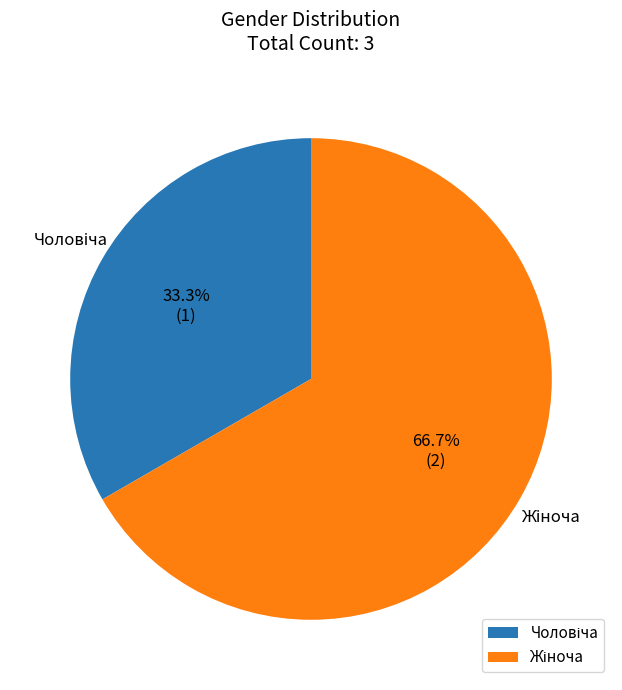

Does any single category account for the majority?

Yes